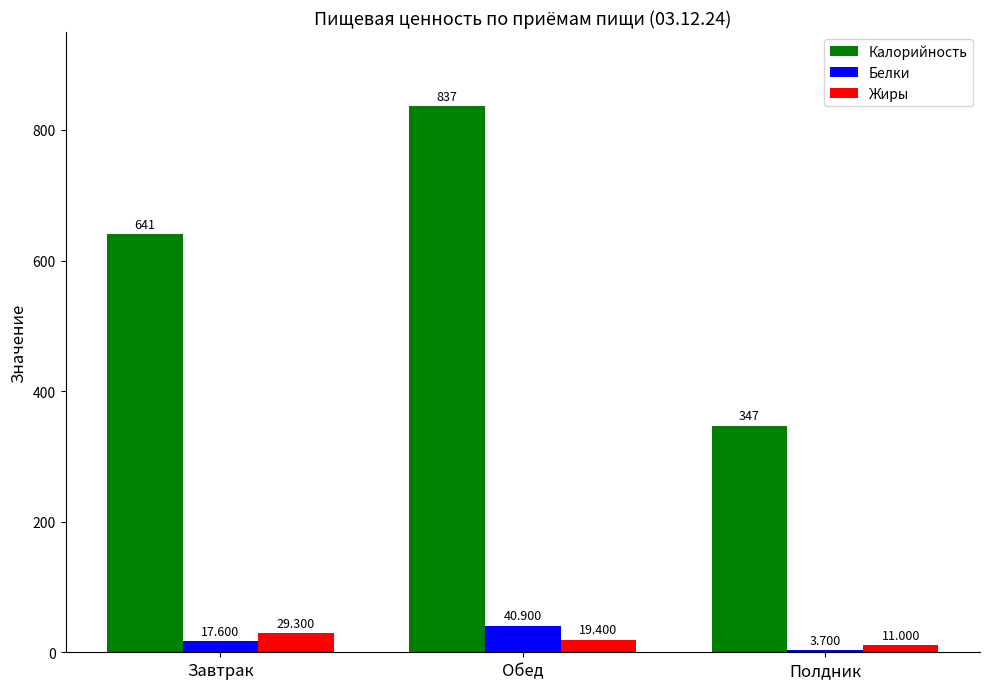

What is the difference between the maximum and minimum values in the Калорийность series?

490.0